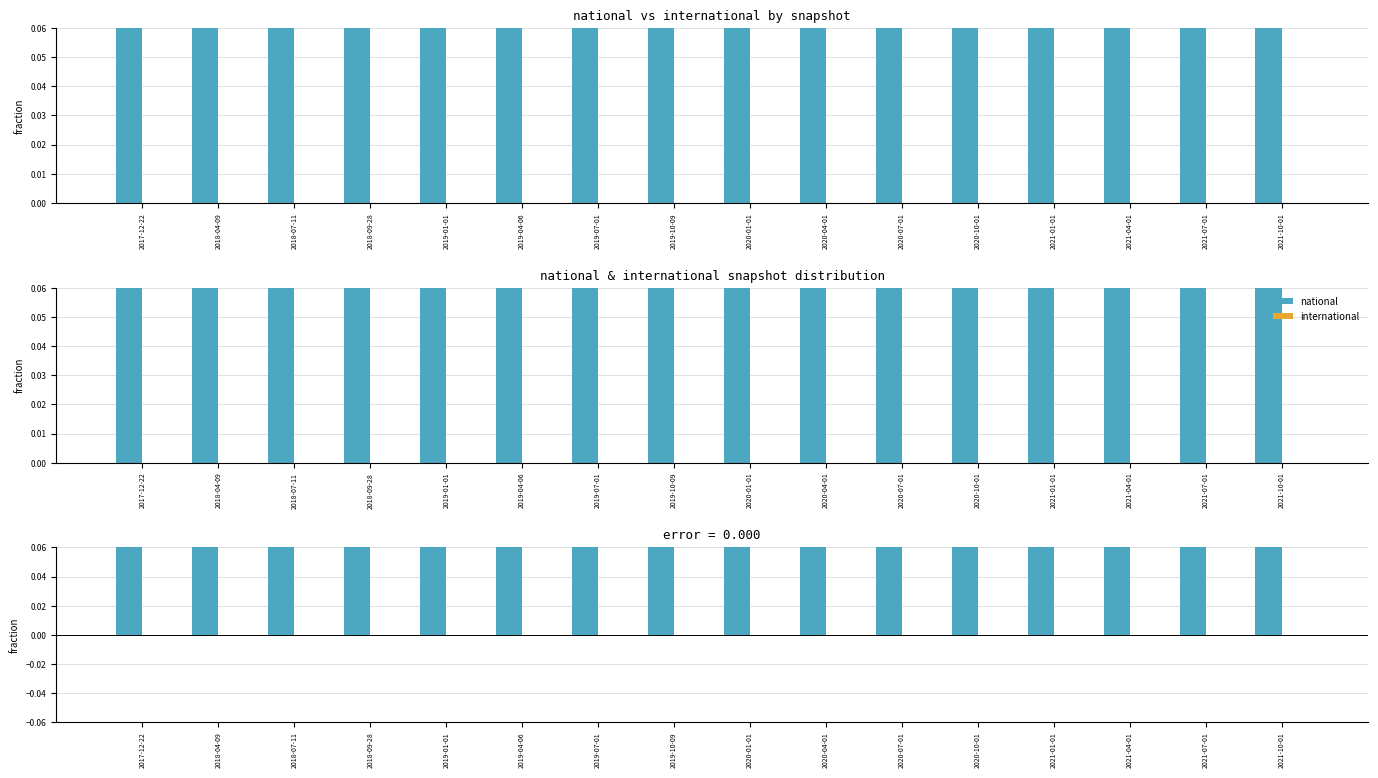

Reading right to left, extract all data points from this chart.

national: 2021-10-01=1.0	2021-07-01=1.0	2021-04-01=0.6	2021-01-01=0.6	2020-10-01=0.6	2020-07-01=0.6	2020-04-01=0.4	2020-01-01=0.4	2019-10-09=0.4	2019-07-01=0.4	2019-04-06=0.4	2019-01-01=0.1	2018-09-28=0.1	2018-07-11=0.1	2018-04-09=0.1	2017-12-22=0.1
international: 2021-10-01=0.0	2021-07-01=0.0	2021-04-01=0.0	2021-01-01=0.0	2020-10-01=0.0	2020-07-01=0.0	2020-04-01=0.0	2020-01-01=0.0	2019-10-09=0.0	2019-07-01=0.0	2019-04-06=0.0	2019-01-01=0.0	2018-09-28=0.0	2018-07-11=0.0	2018-04-09=0.0	2017-12-22=0.0